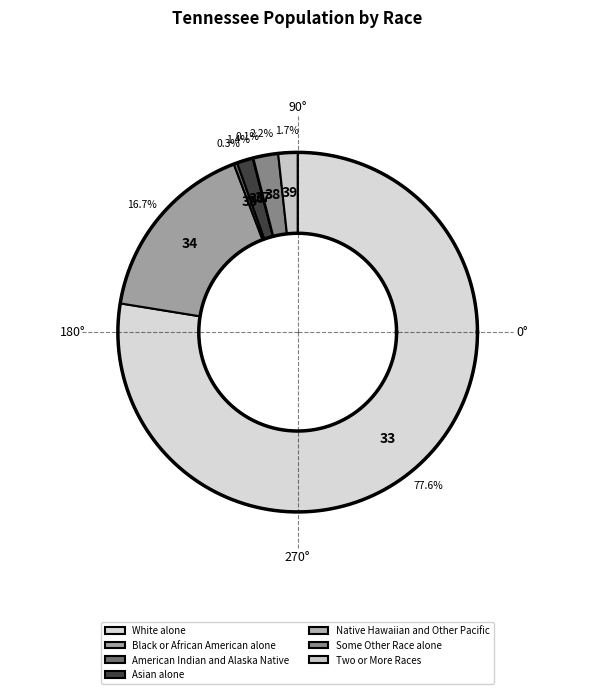

Which has a higher value, Black or African American alone or Native Hawaiian and Other Pacific?

Black or African American alone